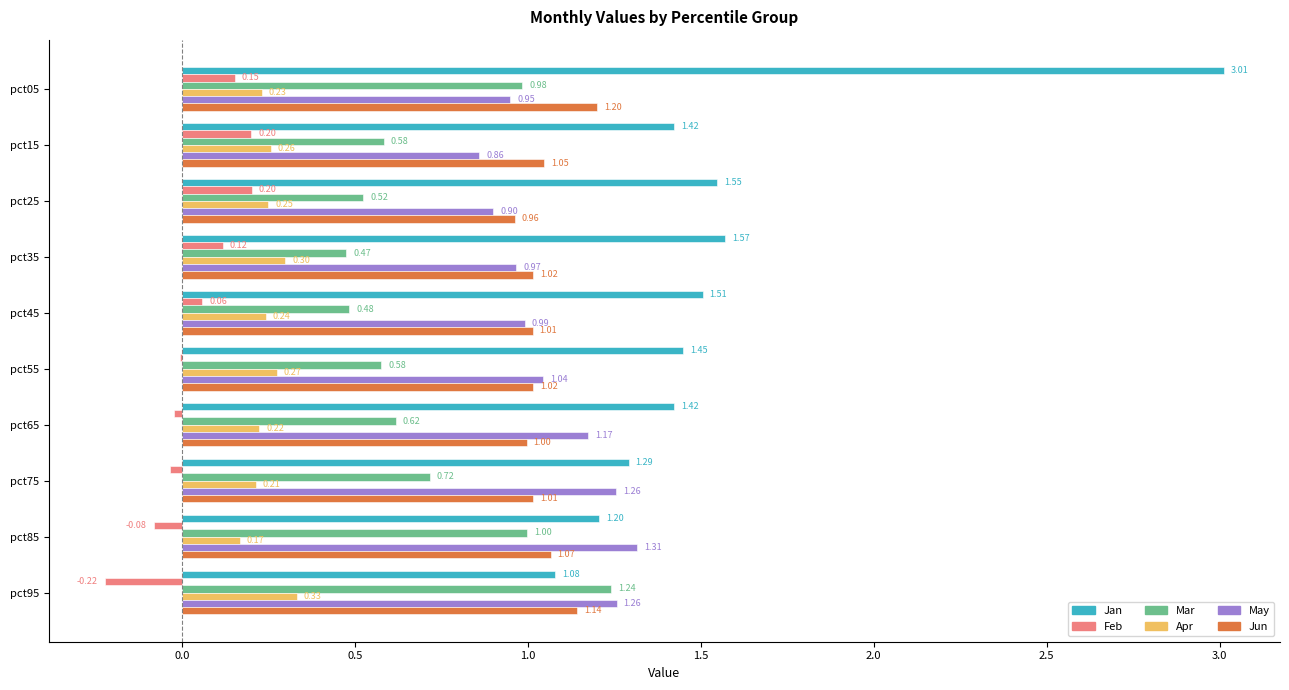

Which series has the widest spread of values?

Jan